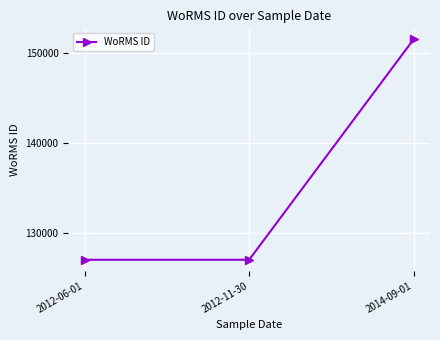

Reading left to right, extract all data points from this chart.

2012-06-01=126975	2012-11-30=126975	2014-09-01=151523